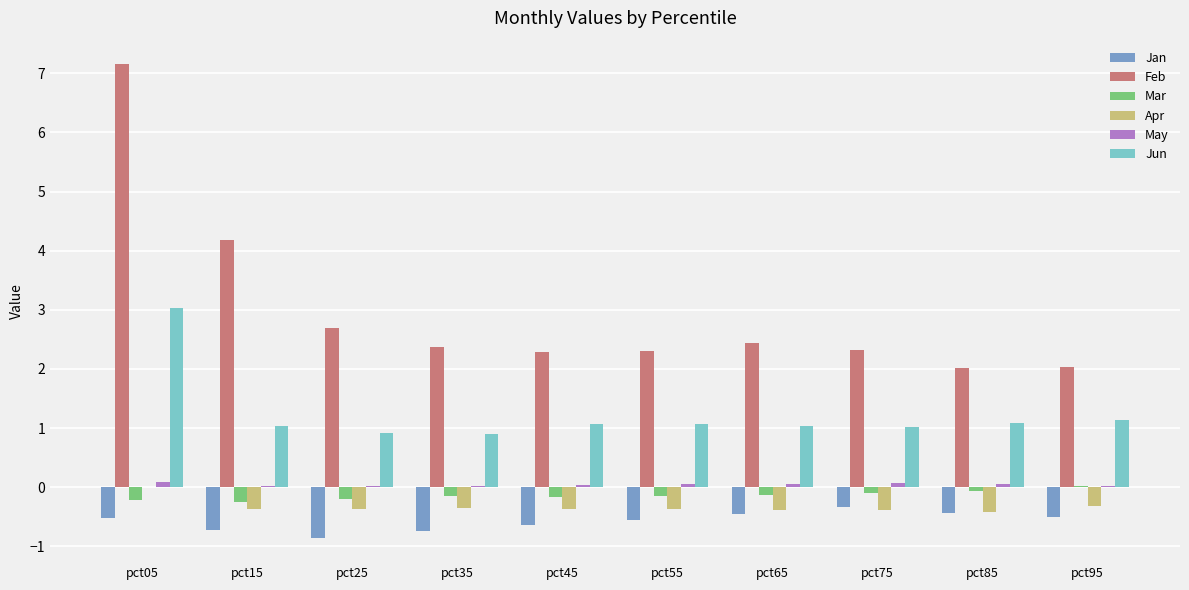

The value of Jan at pct85 is -0.4. True or false?

True